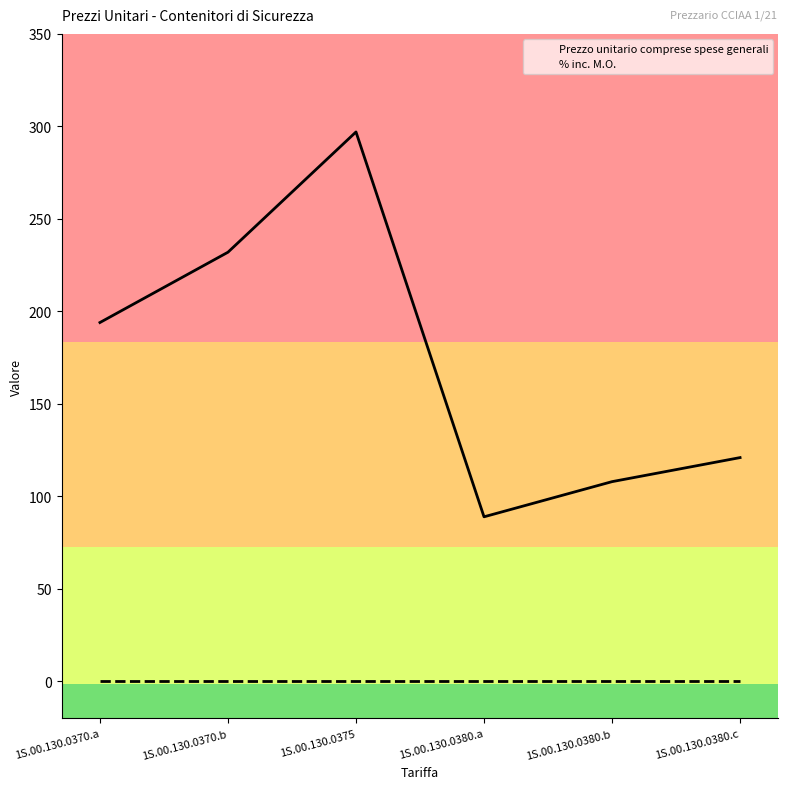

What are all the series names shown in the legend?

Prezzo unitario comprese spese generali, % inc. M.O.